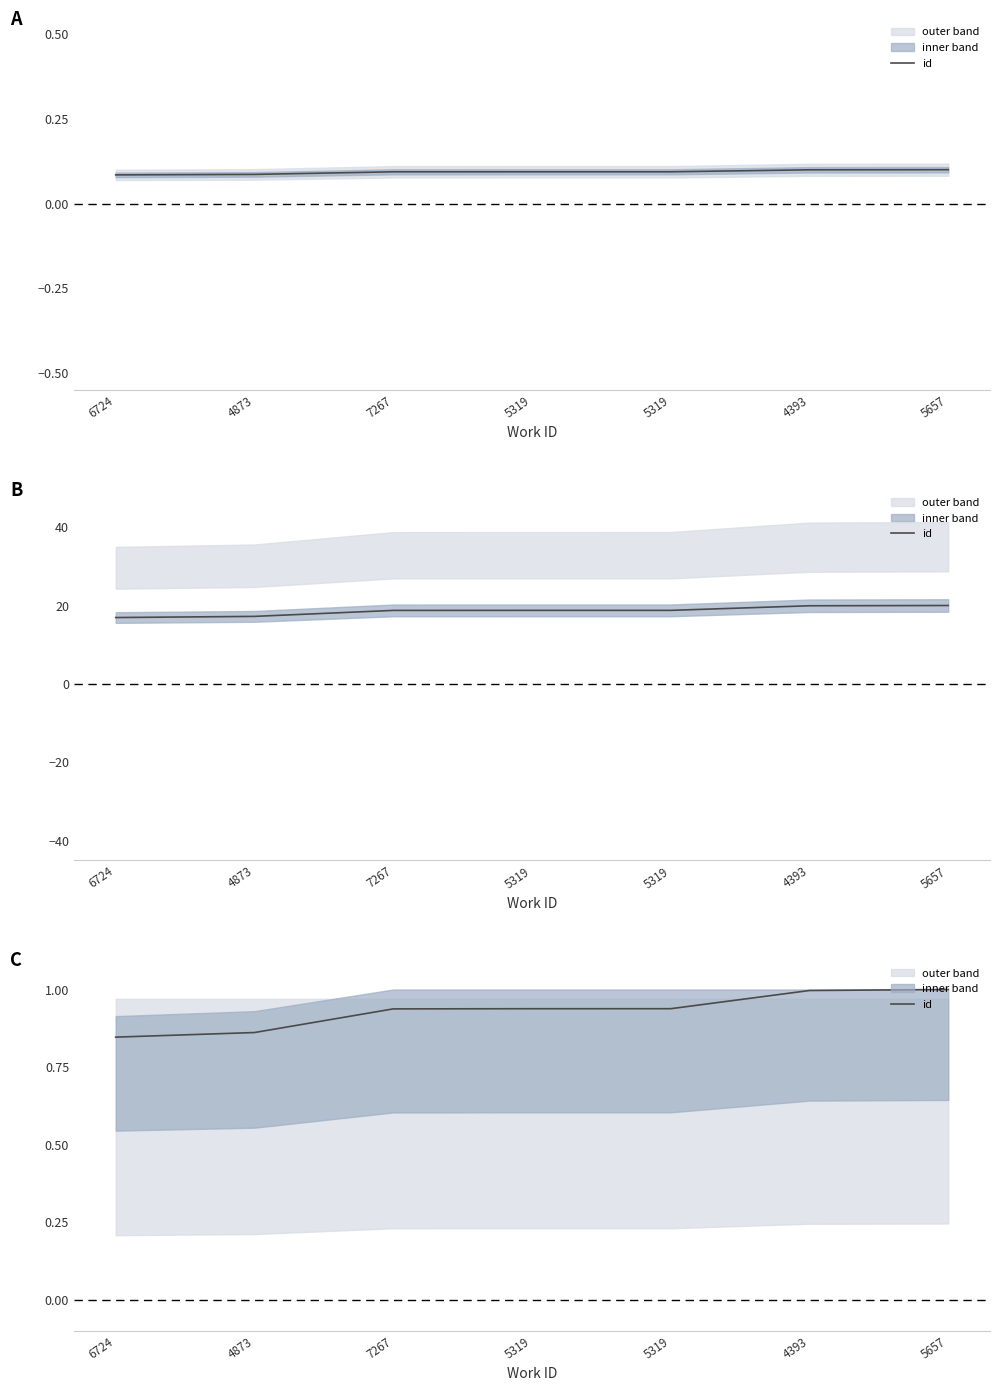

Does the chart display data point markers on the line(s)?

No